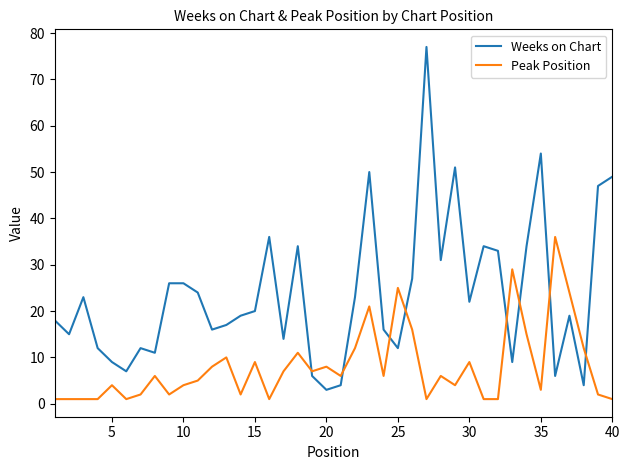

List the series in order of their overall mean, highest first.

Weeks on Chart, Peak Position